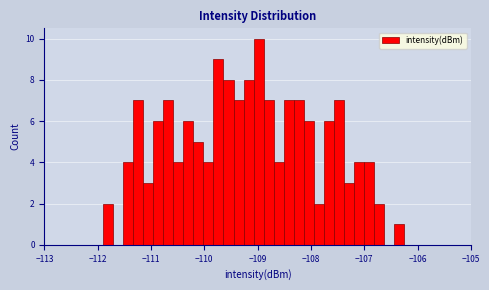

Around what value on the x-axis is the tallest bar? Give the approximate position of its centre, as read against the axis.

-109.0